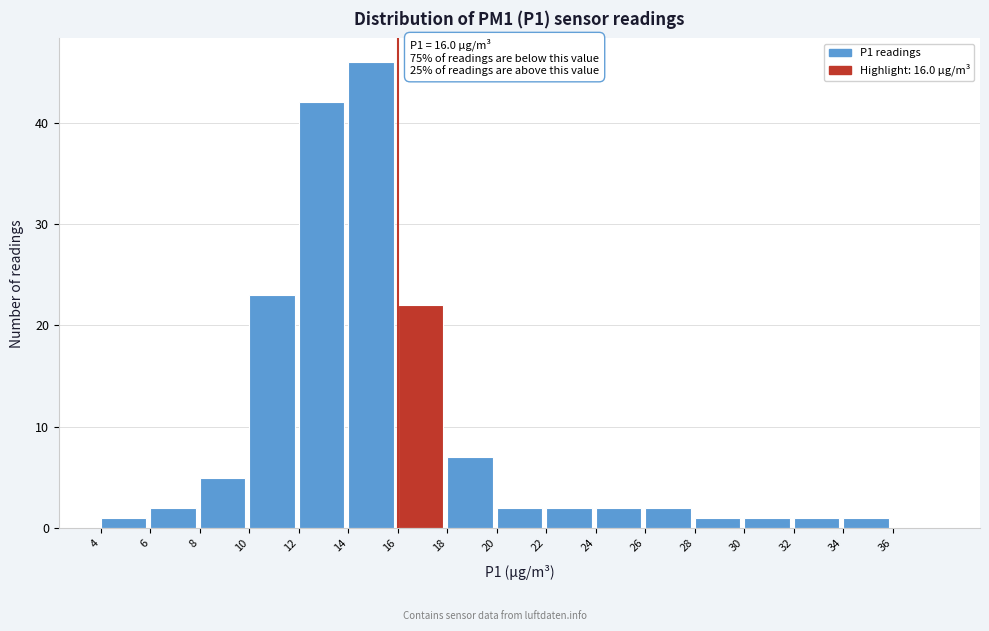

Over which range of the x-axis is the bar tallest?

14 to 16